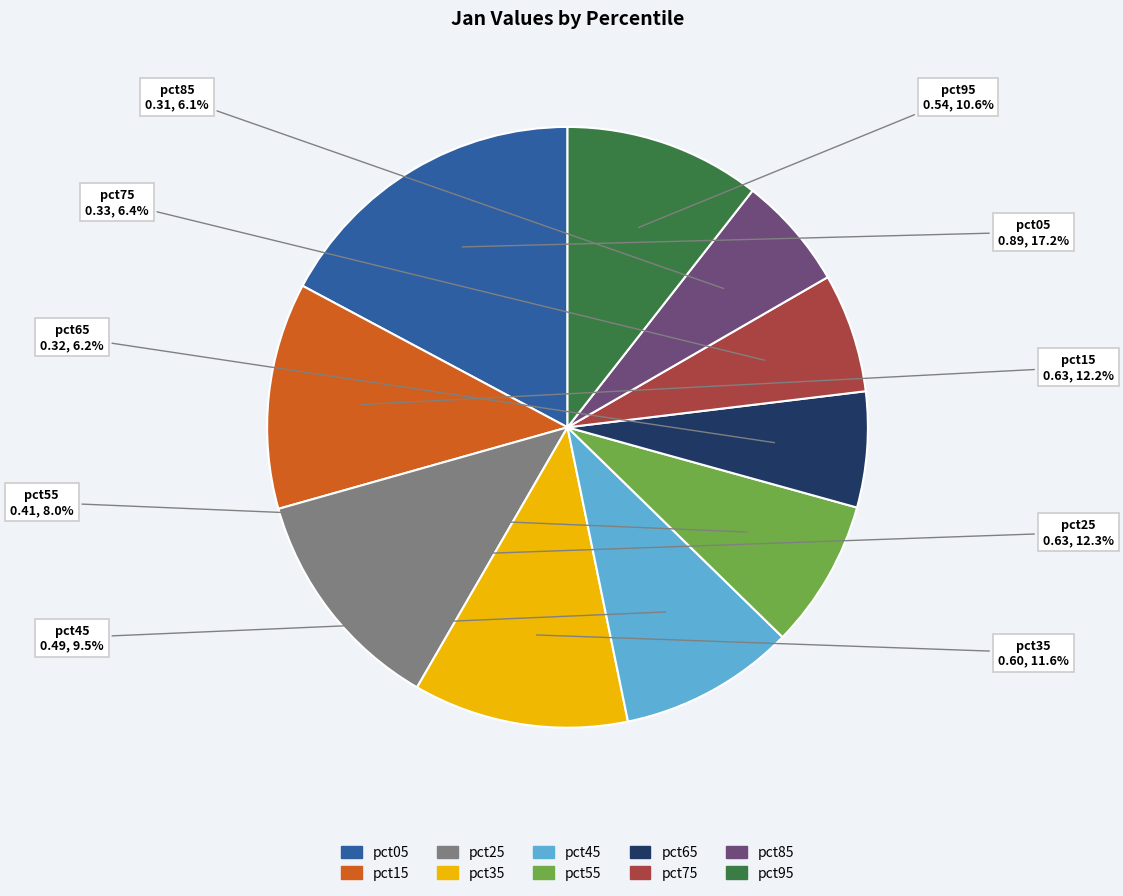

To the nearest percent, what portion does pct35 represent?

12%